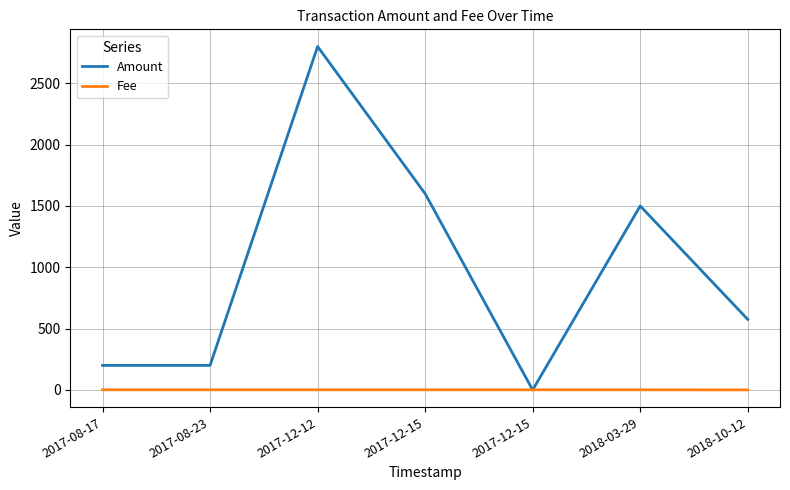

Reading left to right, what are all the values shown in this chart?

Amount: 200.0	200.0	2800.0	1600.0	0.0	1500.0	575.0
Fee: 1.0	1.0	1.0	1.0	1.0	1.0	0.1